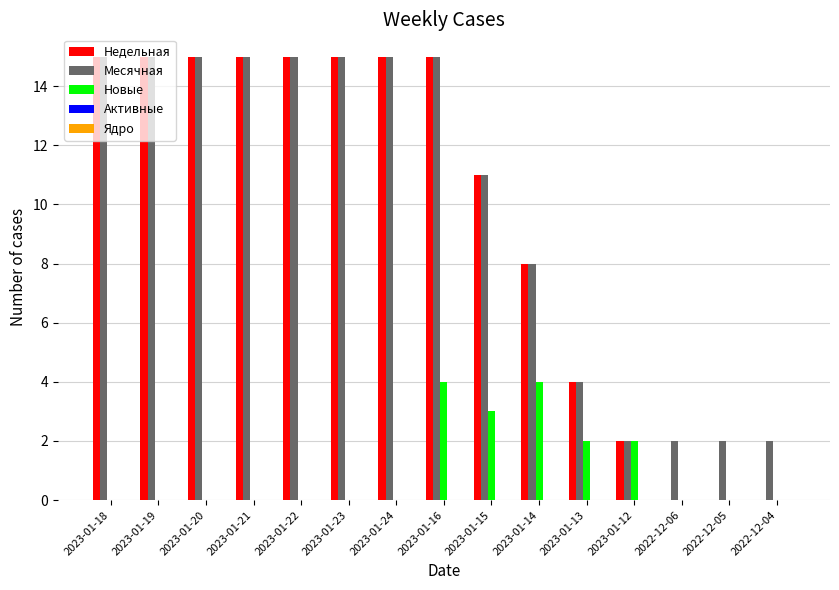

What is the highest value of the Новые series?

4